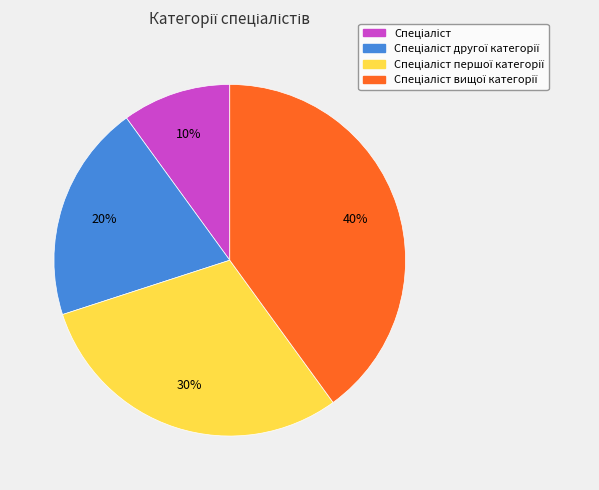

To the nearest percent, what is the average slice percentage?

25%